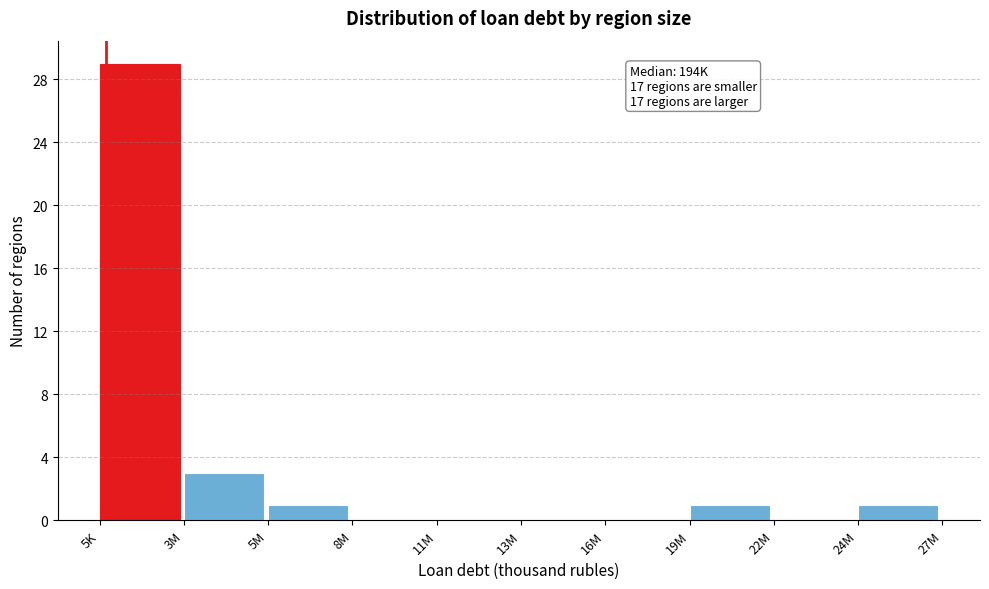

Reading left to right, extract all data points from this chart.

5K=29	3M=3	5M=1	8M=0	11M=0	13M=0	16M=0	19M=1	22M=0	24M=1